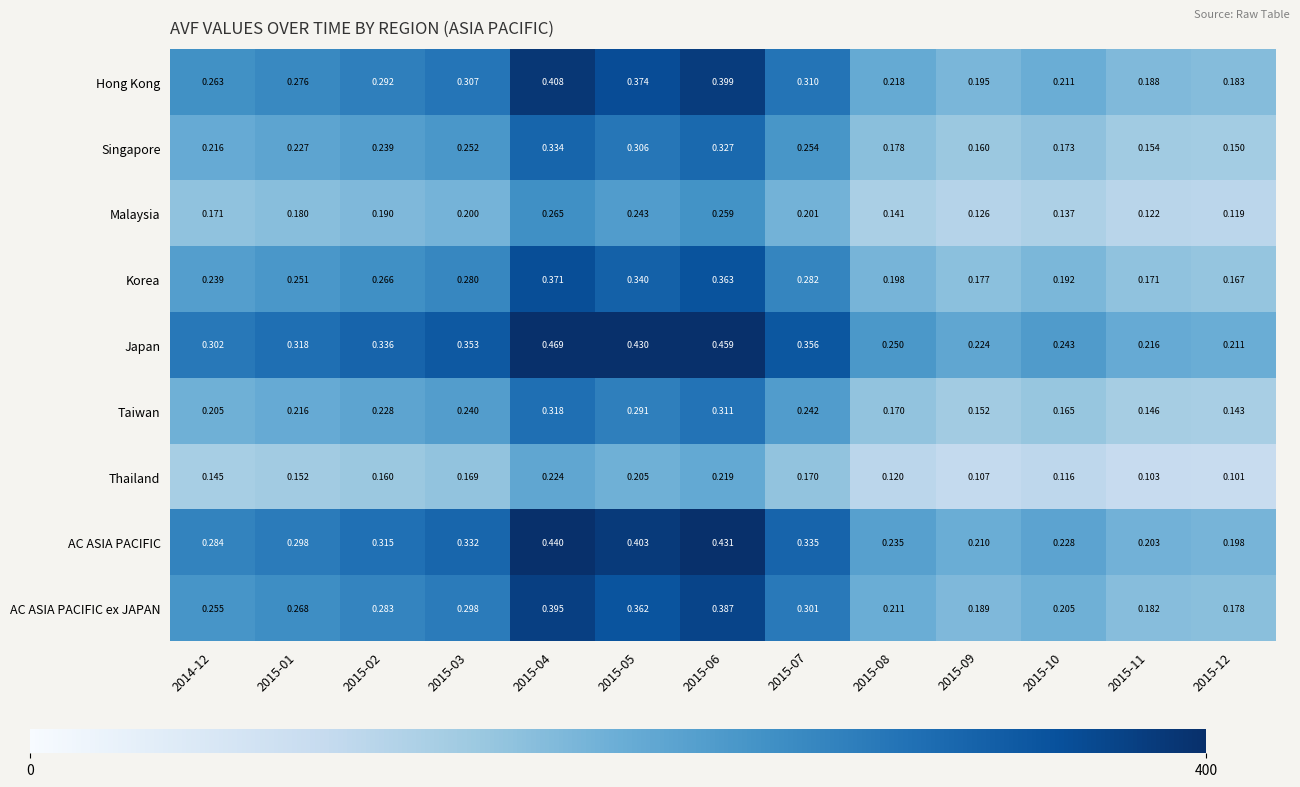

Rank the series by their maximum value, from highest to lowest.

Japan, AC ASIA PACIFIC, Hong Kong, AC ASIA PACIFIC ex JAPAN, Korea, Singapore, Taiwan, Malaysia, Thailand